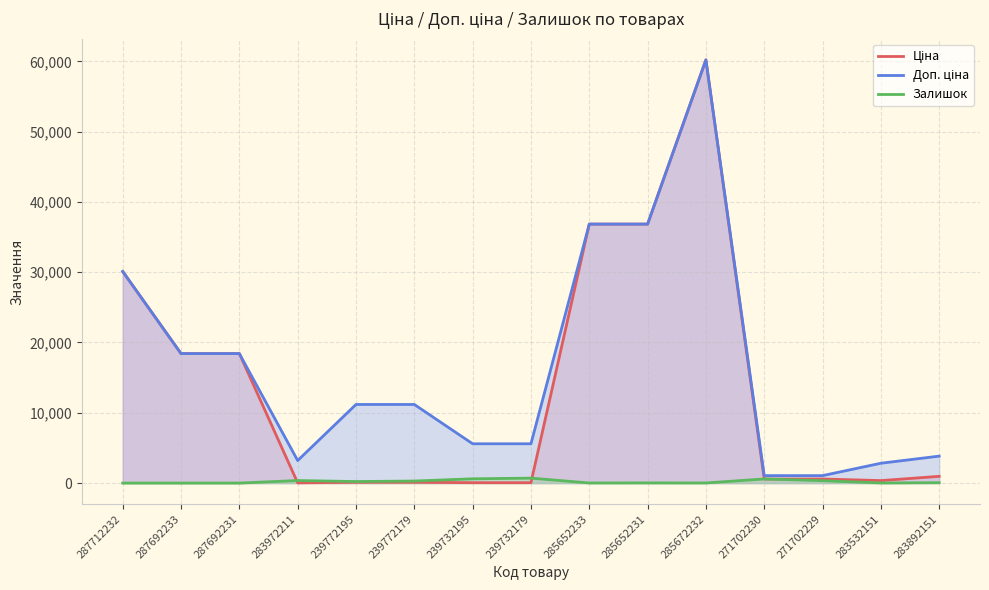

What is the sum of the Залишок values at 239732195 and 283532151?

621.0